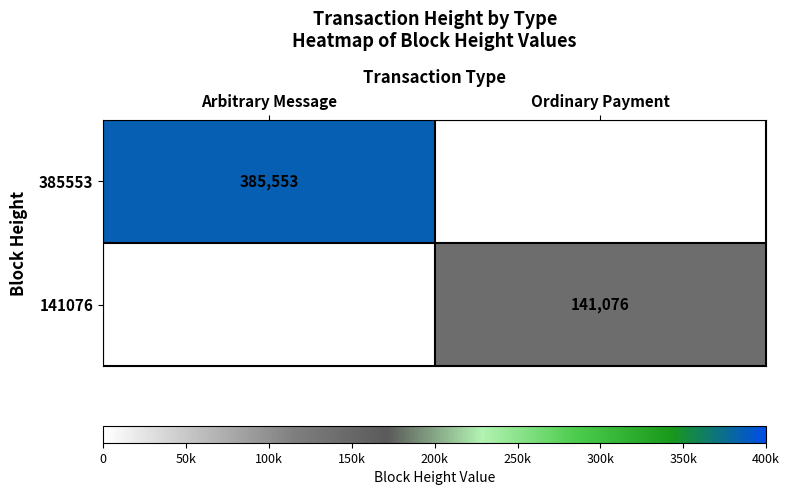

Is it true that 385553 equals 605716 at Arbitrary Message?

False